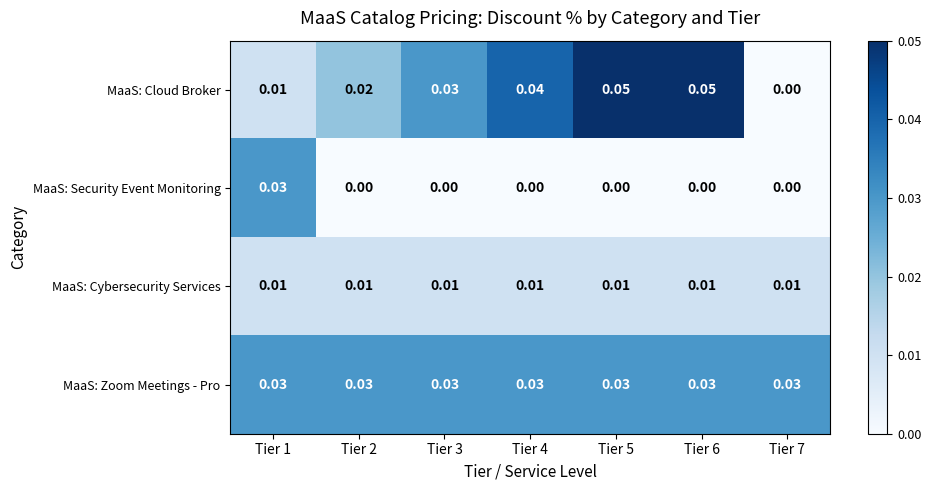

Between Tier 4 and Tier 7, which series saw the biggest shift?

MaaS: Cloud Broker